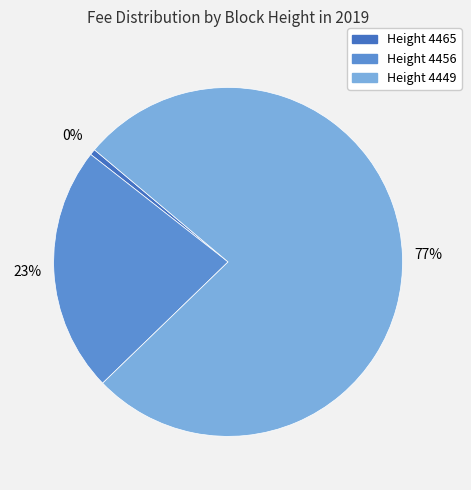

Rank the categories by value from highest to lowest.

4449, 4456, 4465